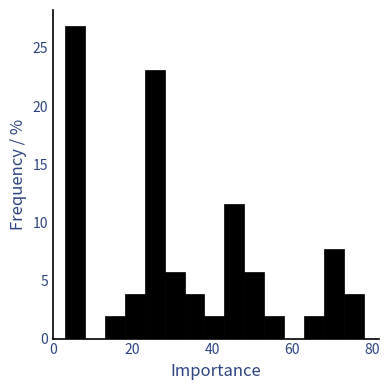

Around what value on the x-axis is the tallest bar? Give the approximate position of its centre, as read against the axis.

6